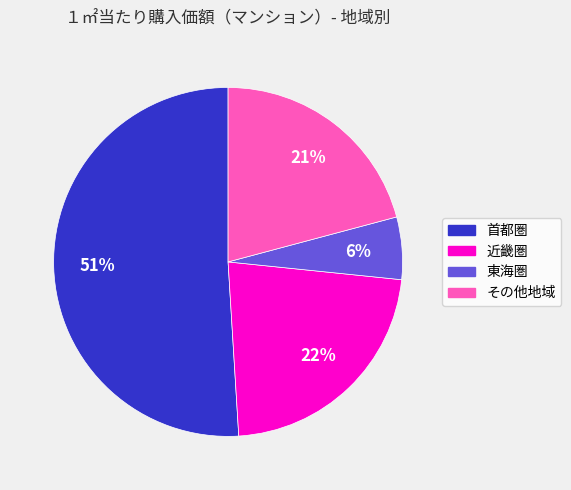

What is the largest slice in the pie chart?

首都圏